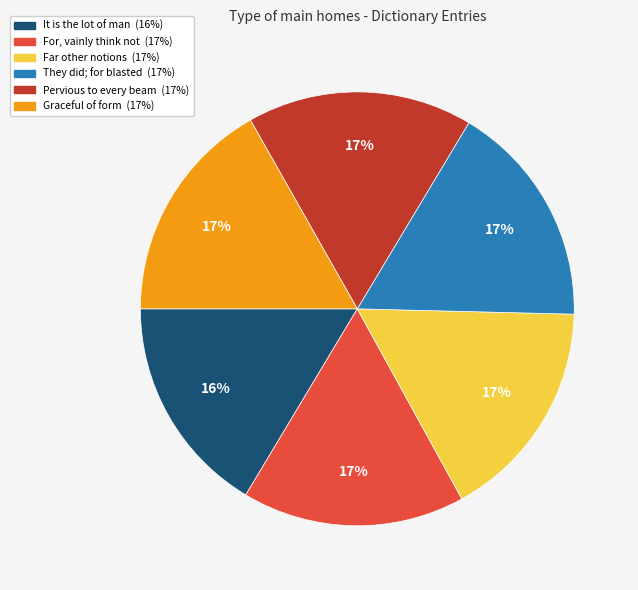

Combined, do They did; for blasted and For, vainly think not account for over 50%?

No